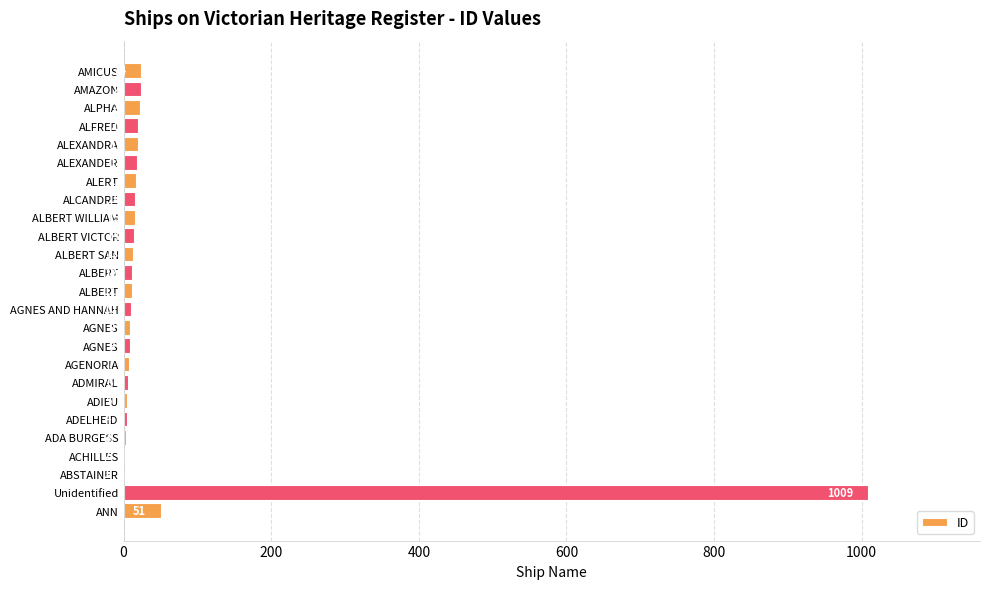

What is the greatest value displayed?

1009